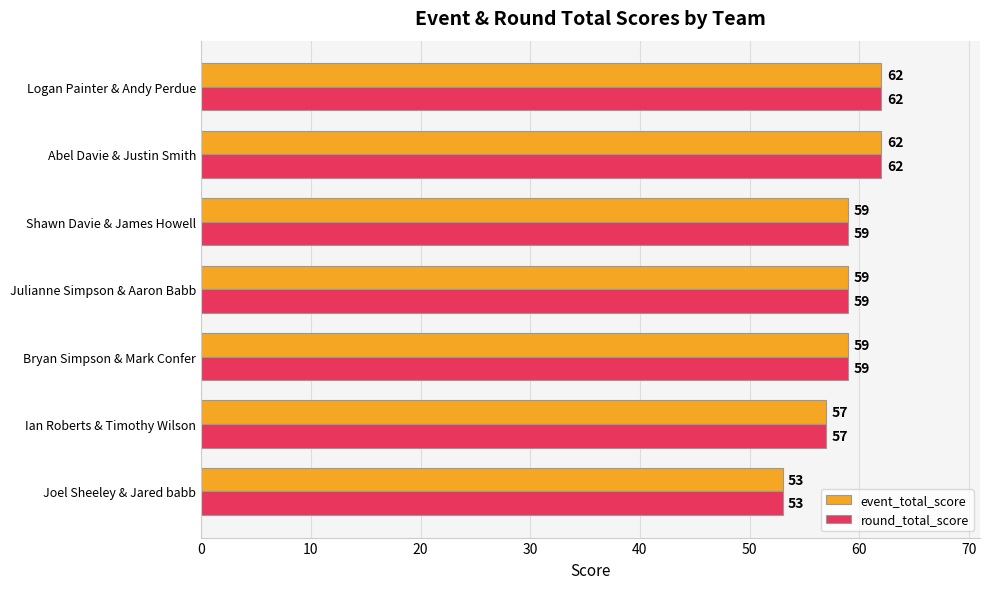

What is the difference between the second highest and minimum values in the round_total_score series?

9